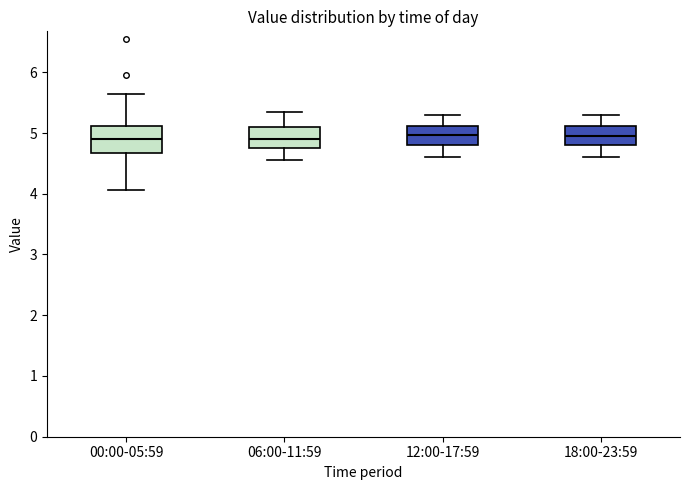

Where is the lower edge of the box for 12:00-17:59 on the y-axis? The values are not printed on the chart, so give them approximately, as read against the axis.

4.8